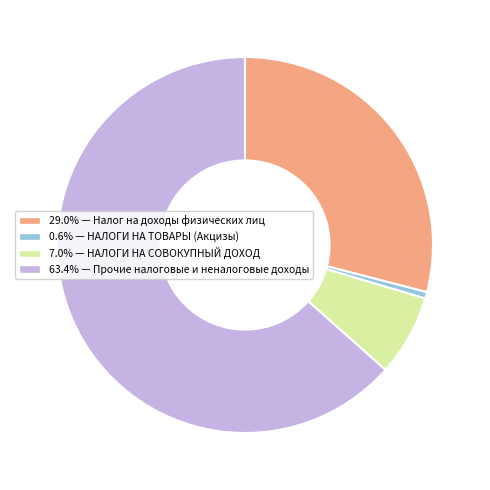

Is there any slice that represents more than half of the pie?

Yes